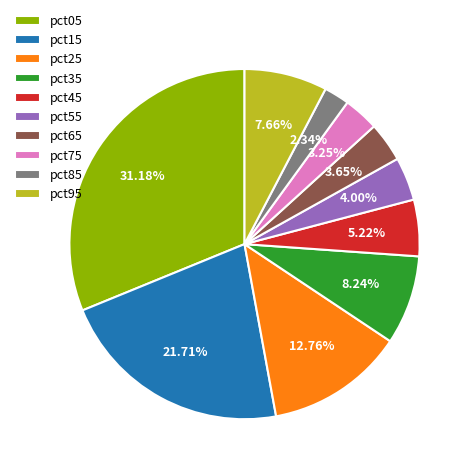

To the nearest percent, what is the combined percentage of pct35 and pct75?

11%